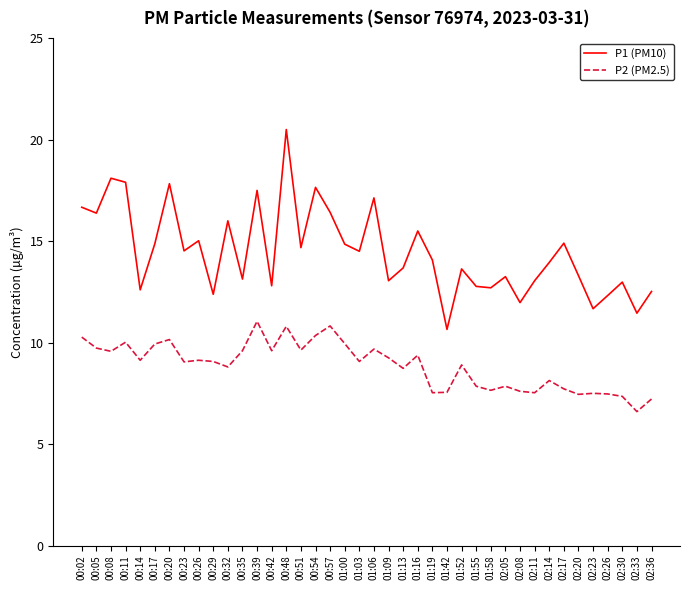

True or false: P2 (PM2.5) and P1 (PM10) intersect in this chart.

False